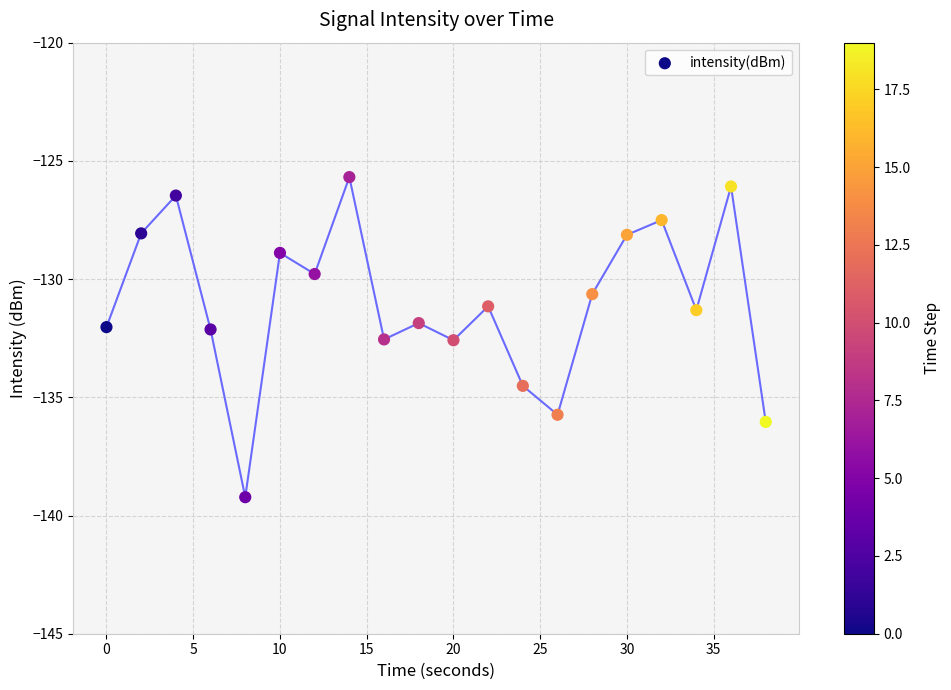

What is the range of Y values (max minus min)?

13.5